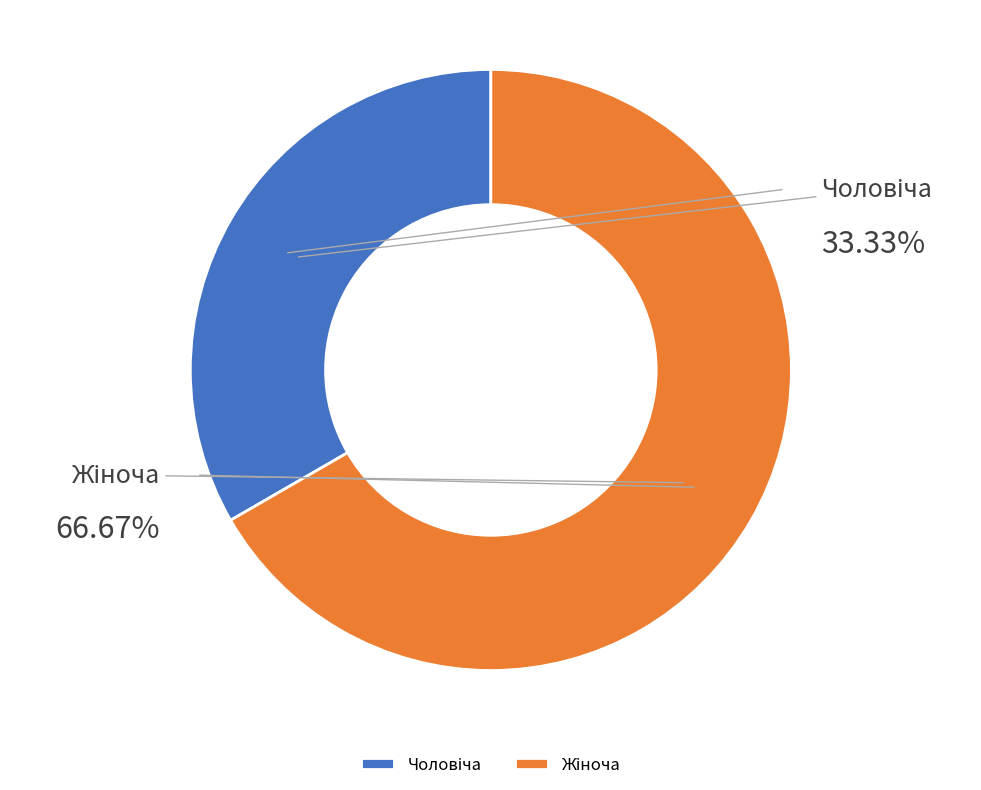

Rank the categories by value from highest to lowest.

Жіноча, Чоловіча